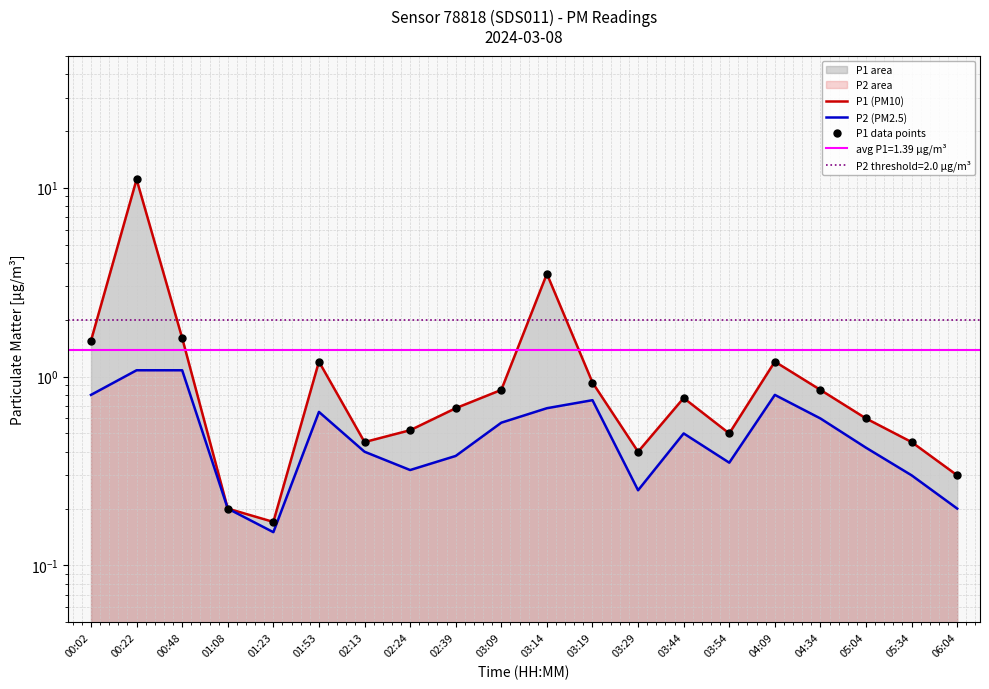

Which series reaches the maximum Y coordinate?

P1 (PM10)